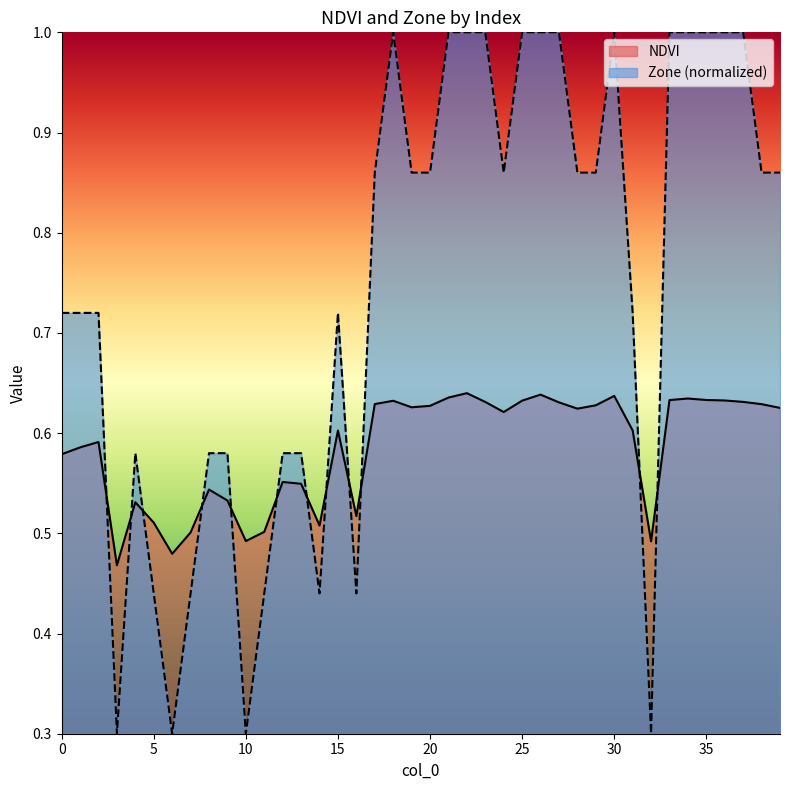

At which category does the chart reach its peak across all series?

18